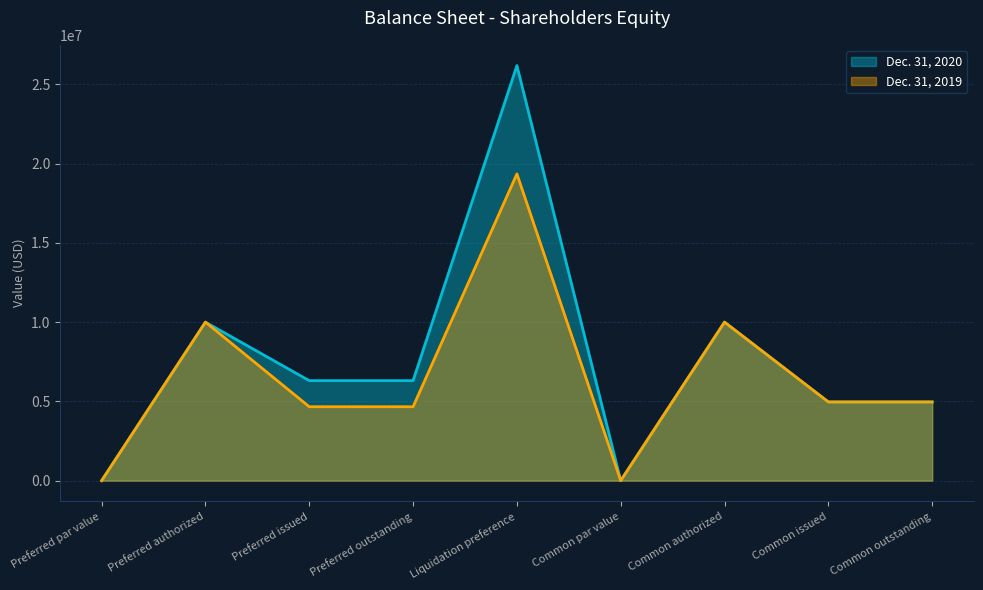

What is the maximum value for Dec. 31, 2020?

26184458